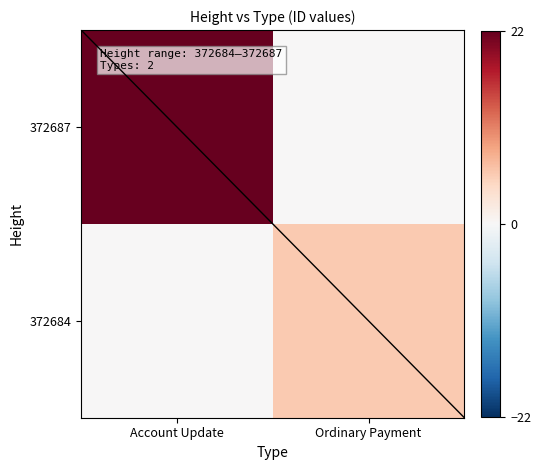

Reading left to right, transcribe all the data shown in this chart.

372687: Account Update=22.0	Ordinary Payment=0.0
372684: Account Update=0.0	Ordinary Payment=5.8